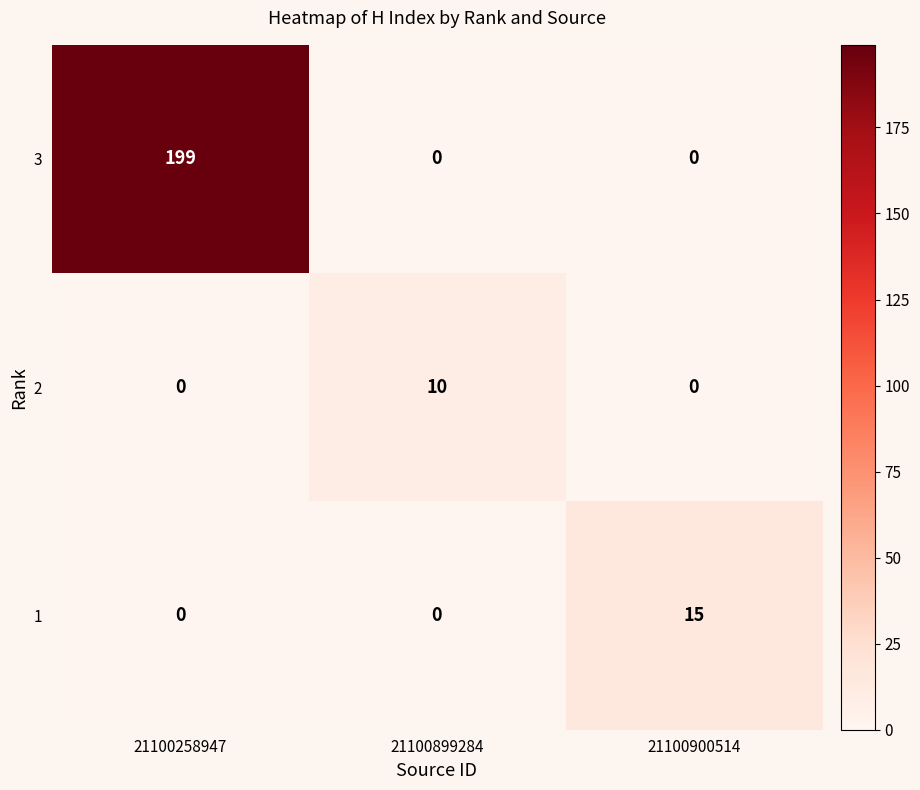

List the series in order of their peak value, highest first.

3, 1, 2